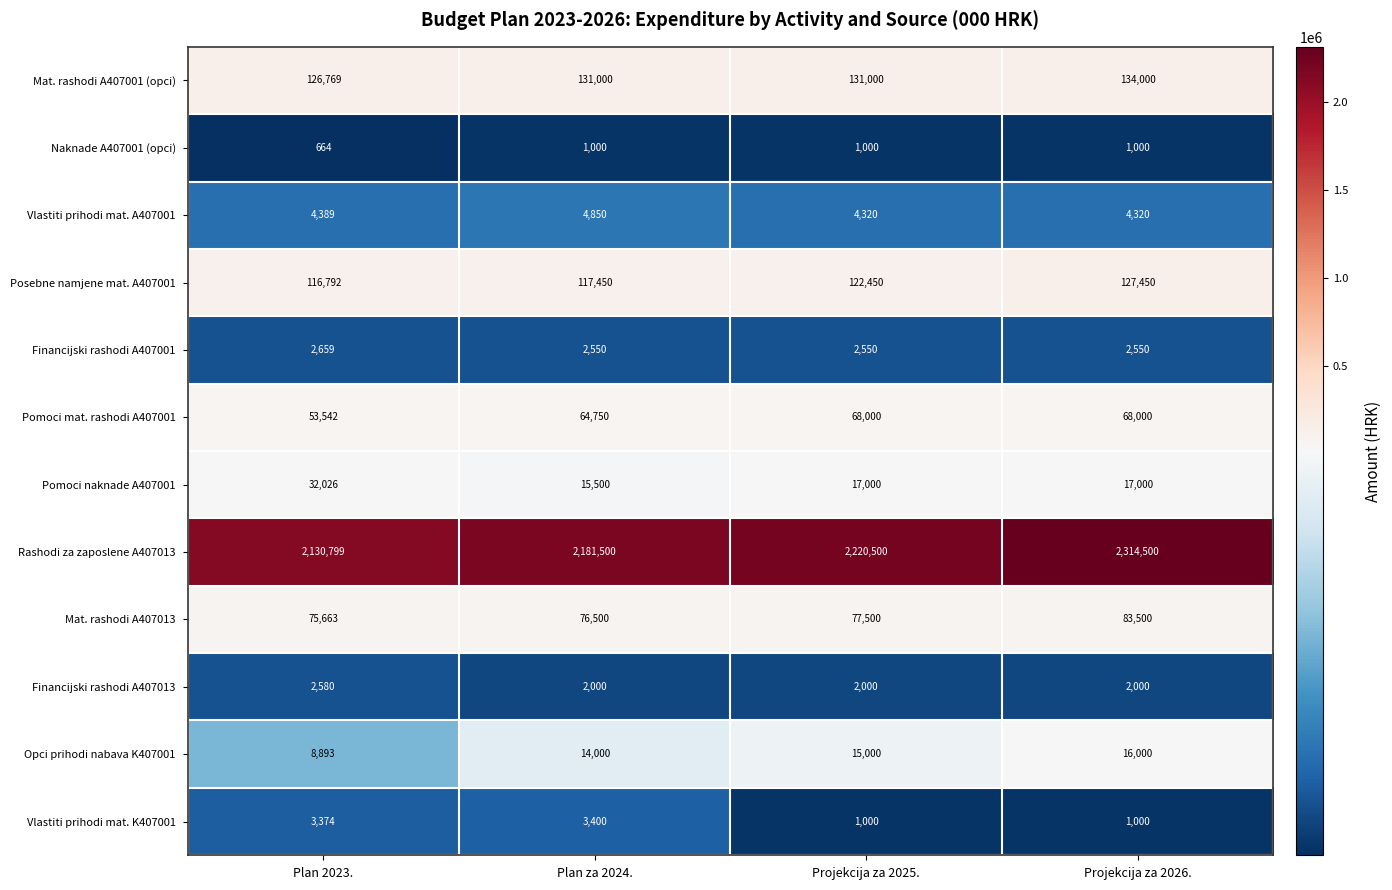

What is the minimum value shown in the chart?

664